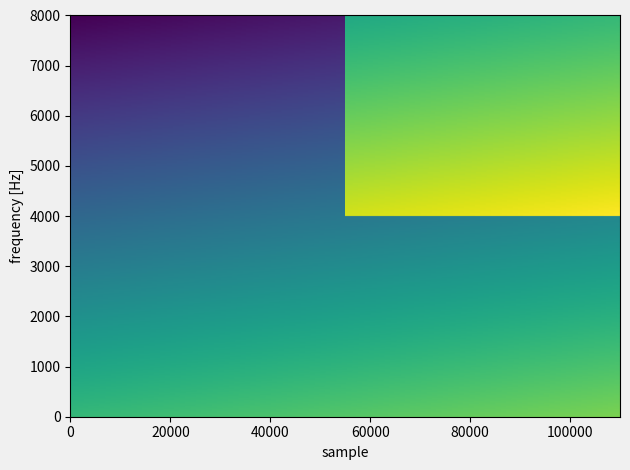

True or false: 74b05ec39fa5095a15ec1f7217fe21ca9d52e0c has a value of -2 at -1.

False